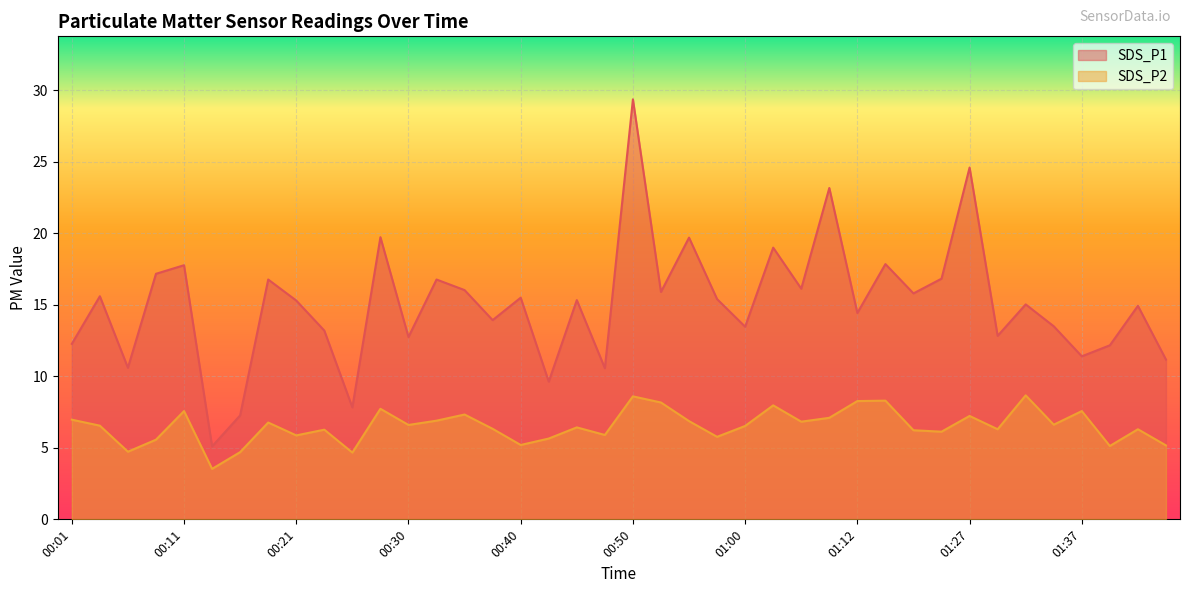

Which series has the largest range (max minus min)?

SDS_P1